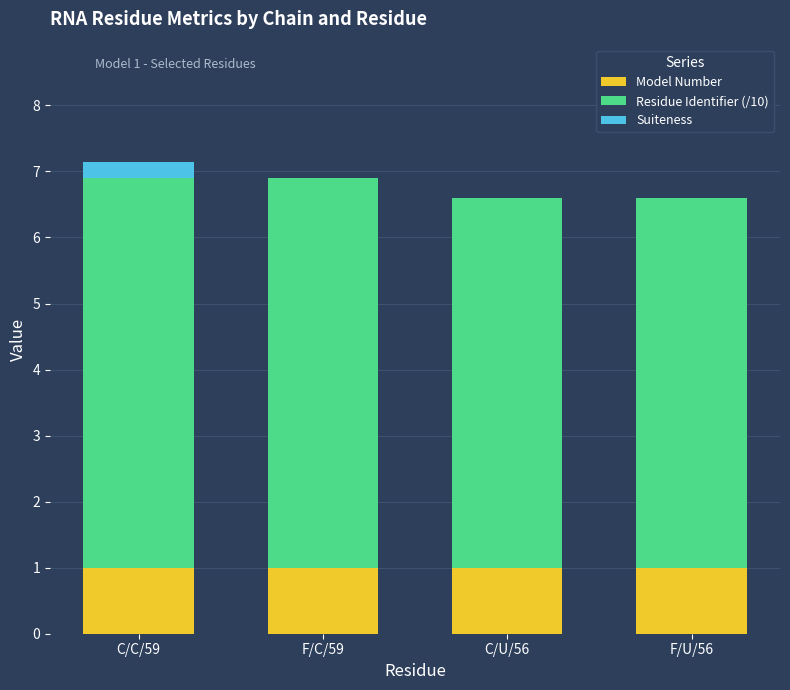

What is the total value across all series at C/U/56?

6.6